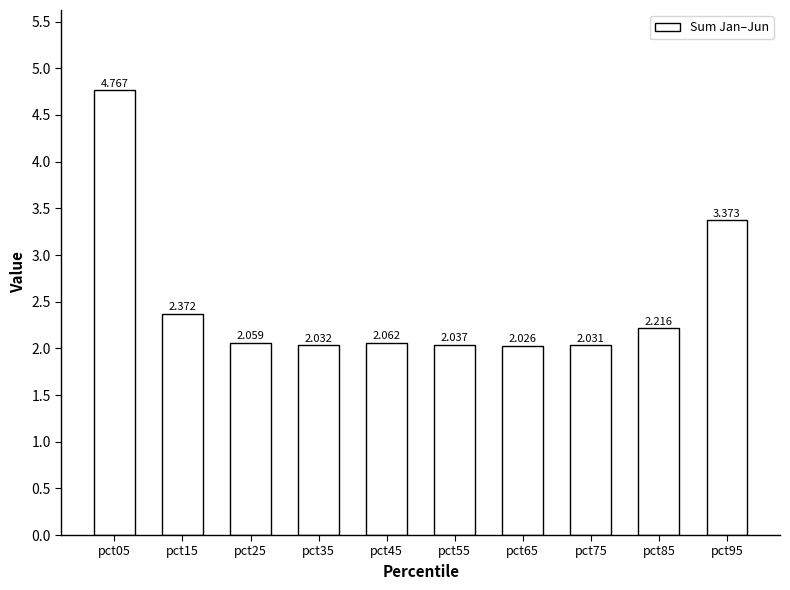

What value does the data have at pct25?

2.1